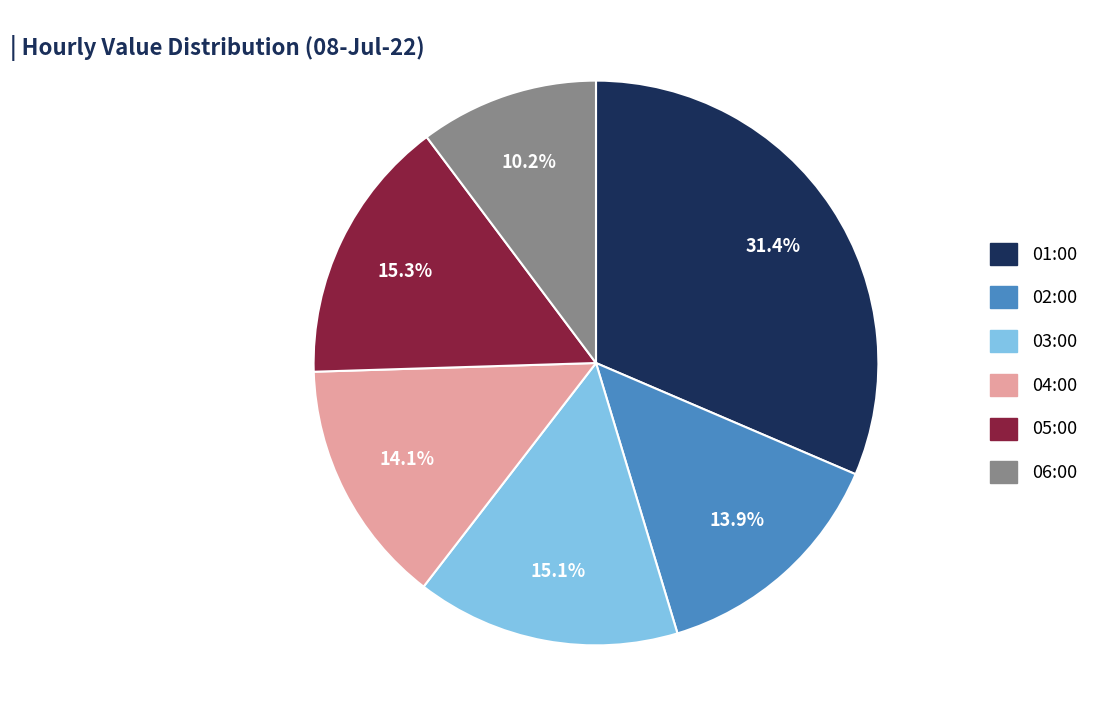

To the nearest percent, what is the average slice percentage?

17%